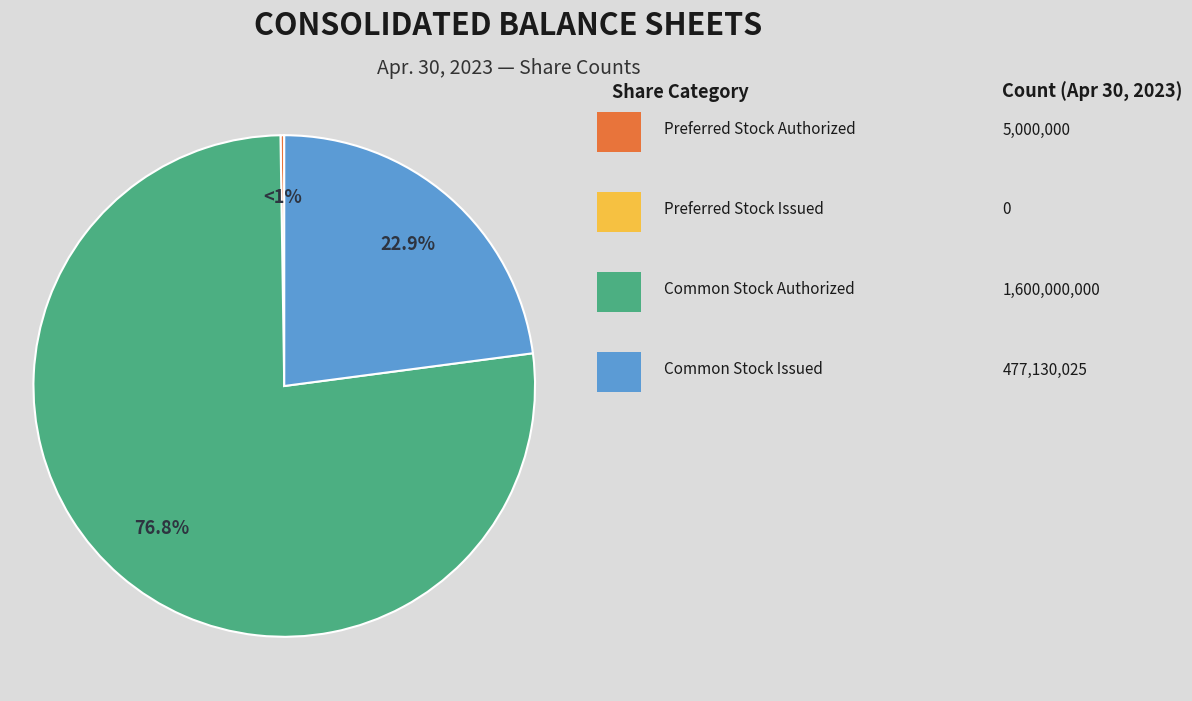

Does Preferred Stock Authorized represent more than half of the total?

No